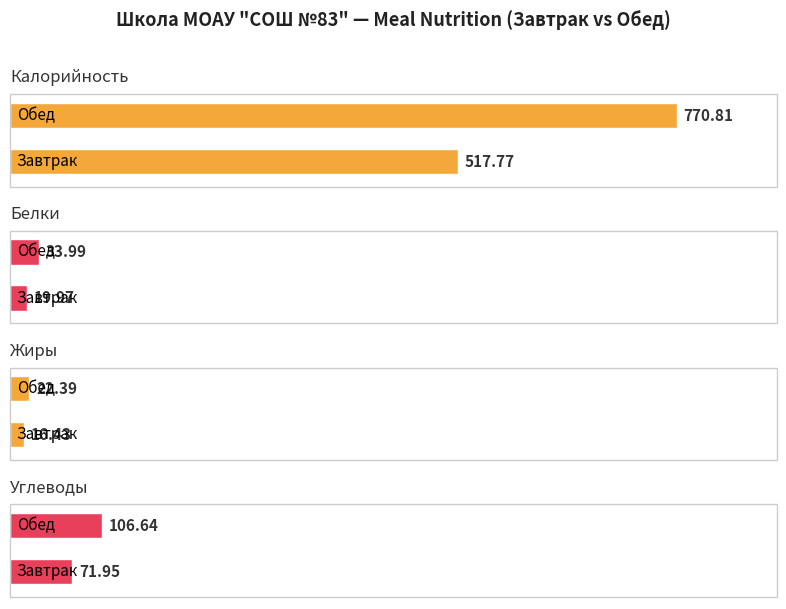

How many bars are there in total?

8